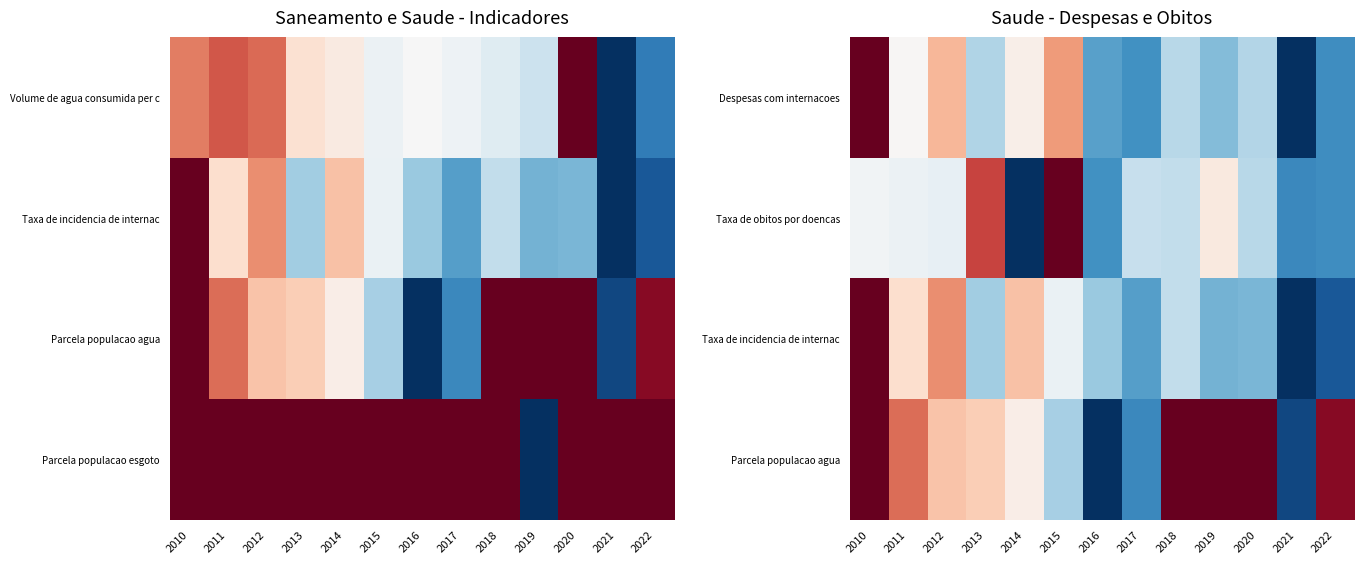

What is the sum of the Taxa de obitos por doencas values at 2021 and 2020?

0.5